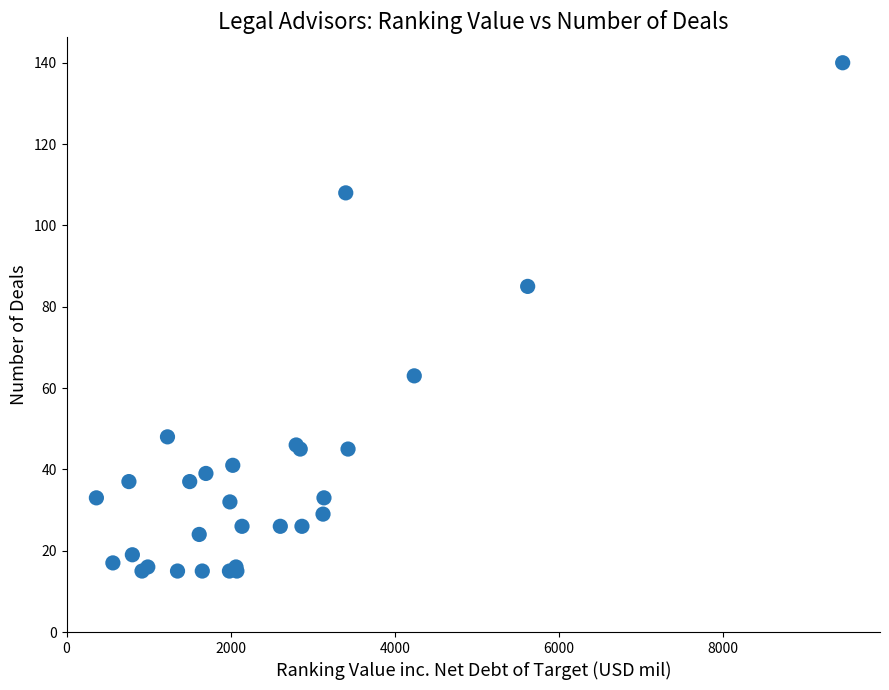

What Y value in the scatter plot is closest to 77?

85